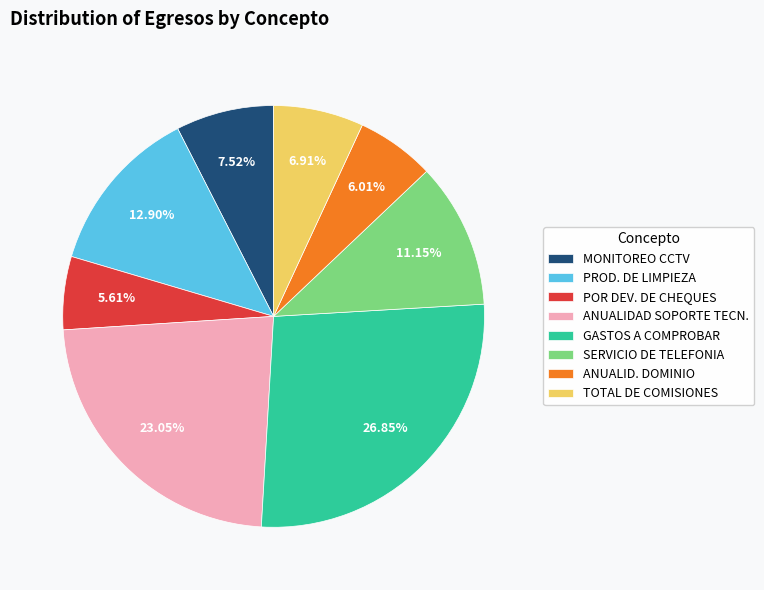

How many segments does this pie chart have?

8